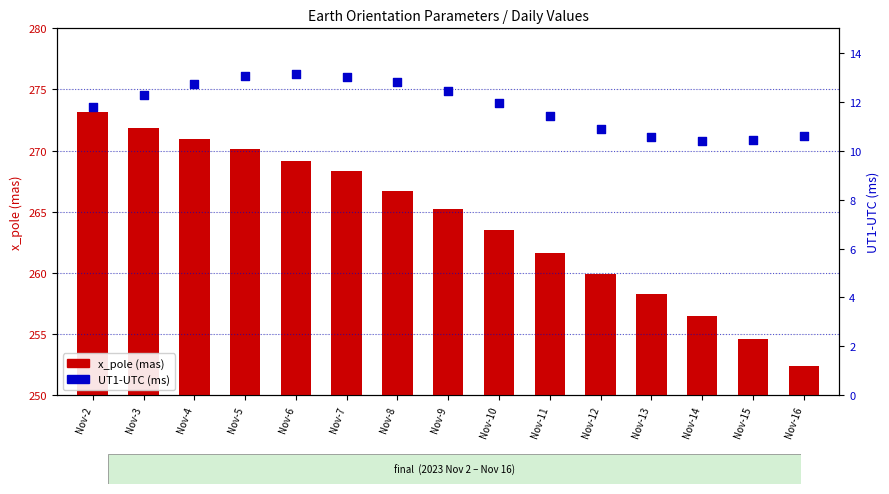

Which series has the largest Y range (max minus min)?

x_pole (mas)